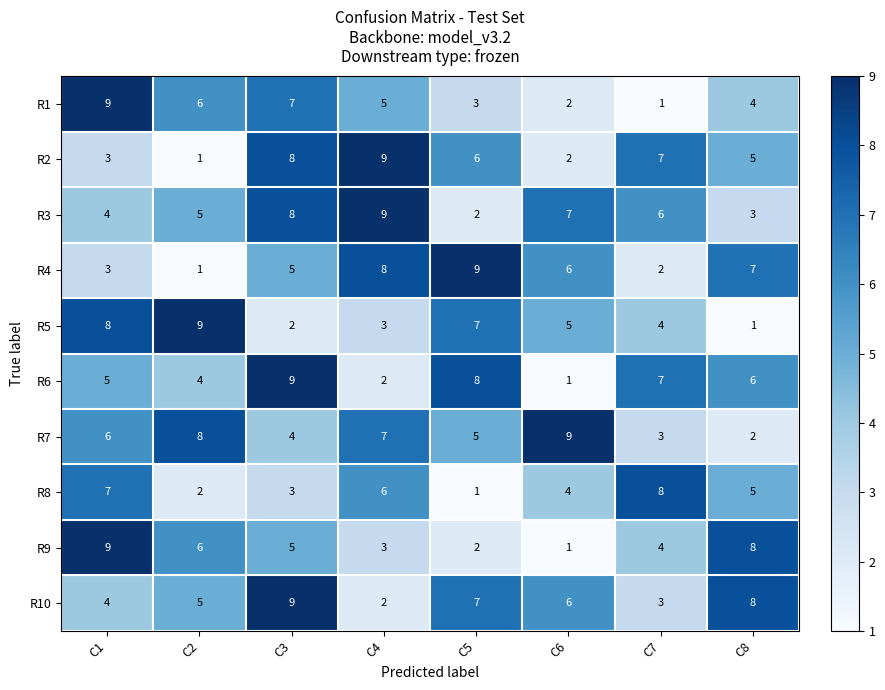

At which label does R8 first exceed 5?

C1